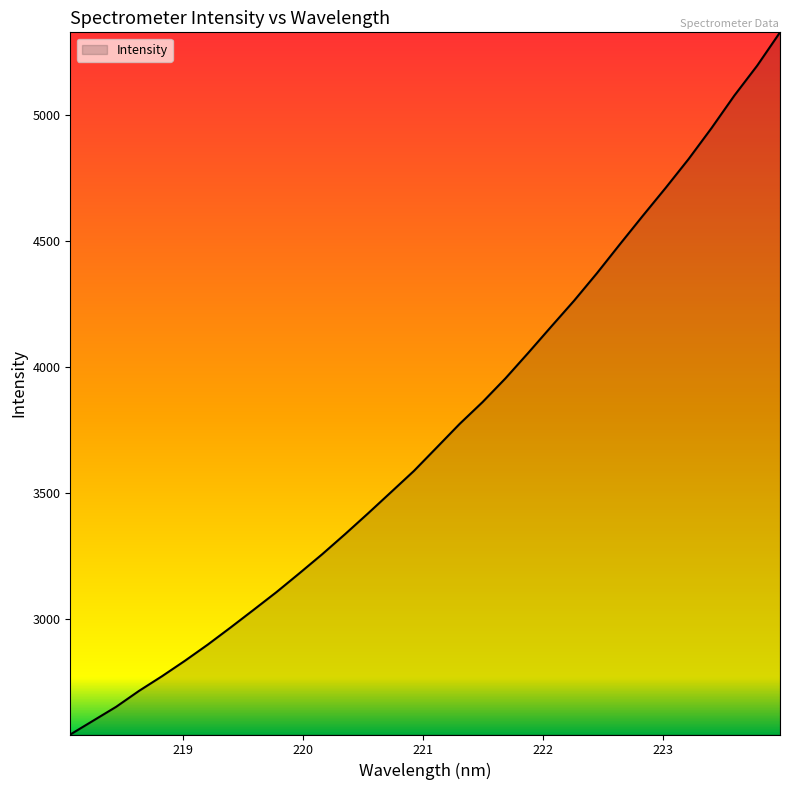

What is the maximum value shown in the chart?

5328.9